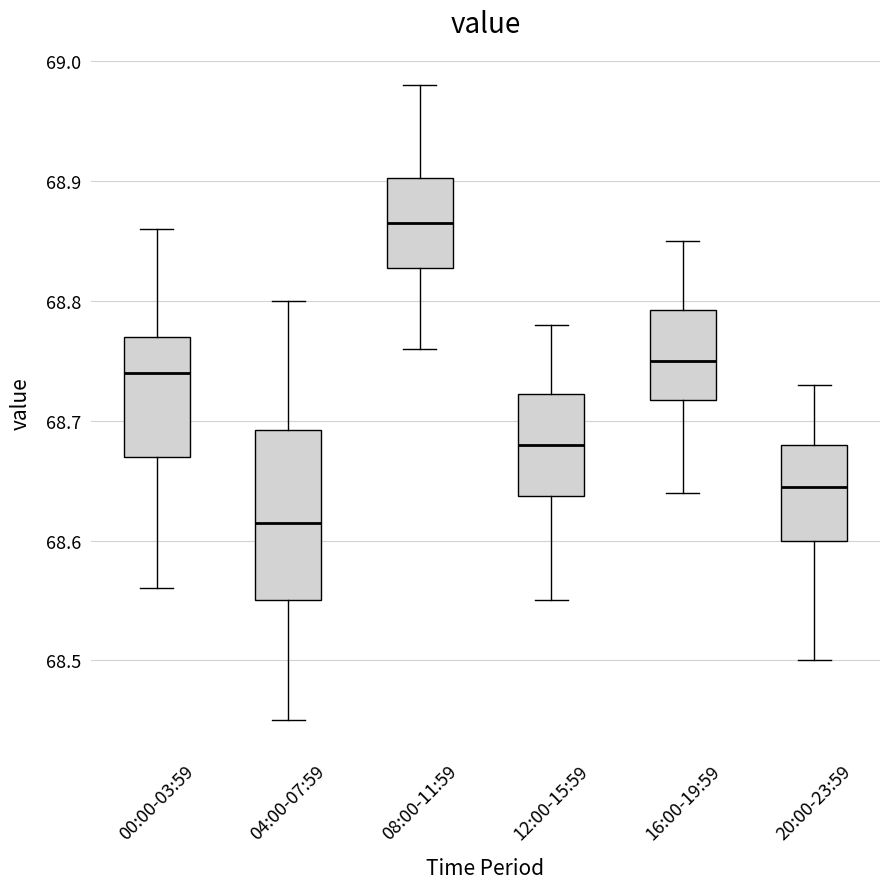

Which box is the tallest, from its lower edge to its upper edge?

04:00-07:59